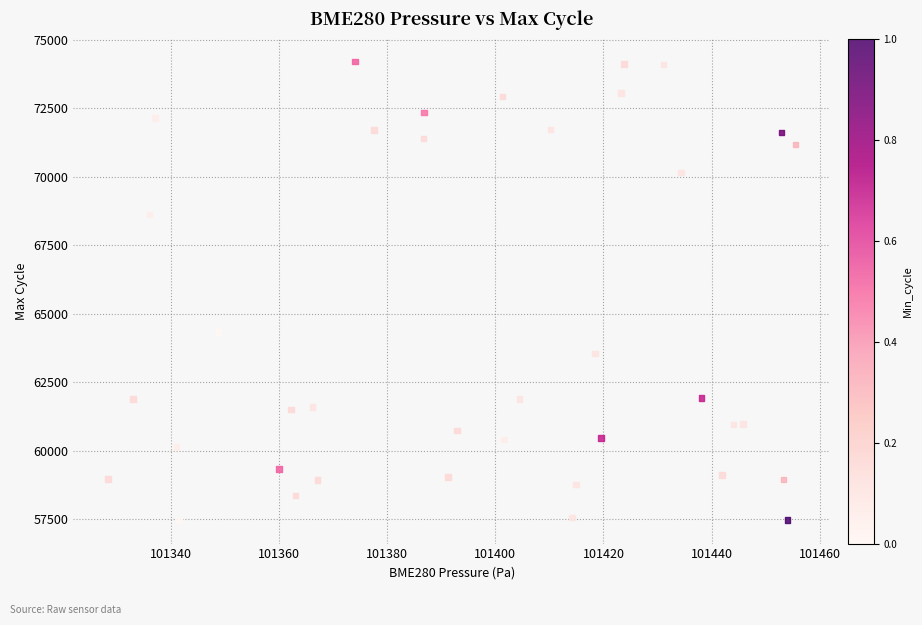

What Y value in the scatter plot is closest to 65829?

64335